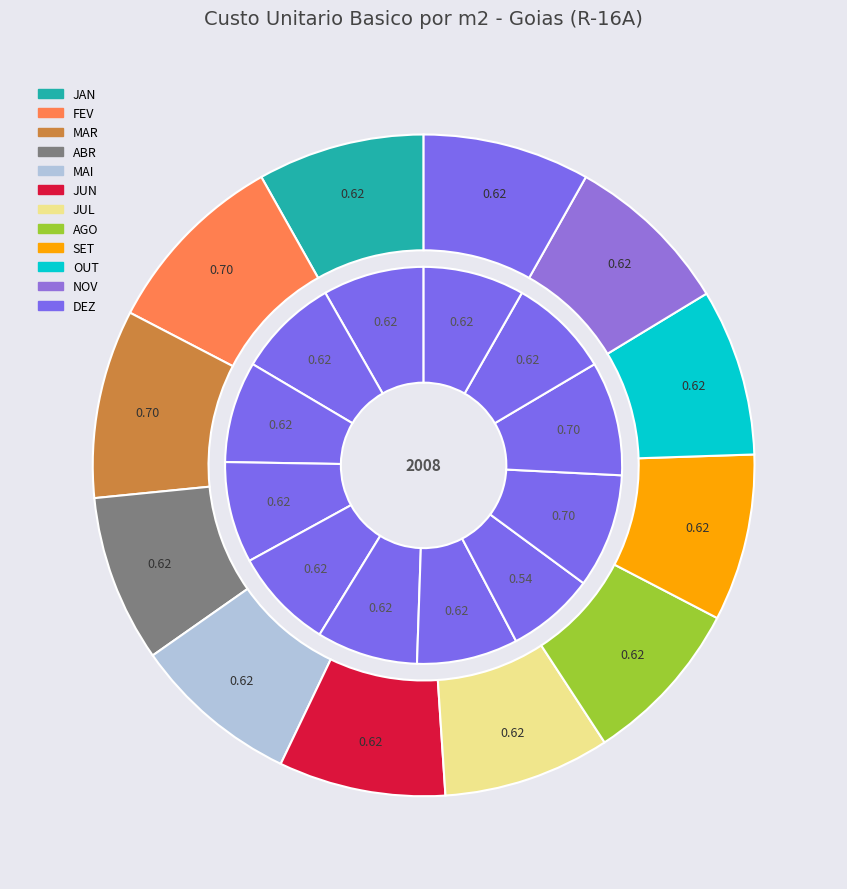

Is it true that AGO is 15% of the pie?

False